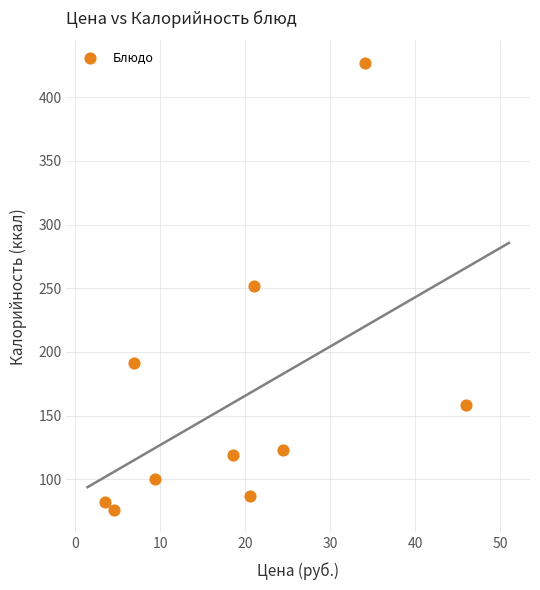

What is the range of Y values (max minus min)?

351.0